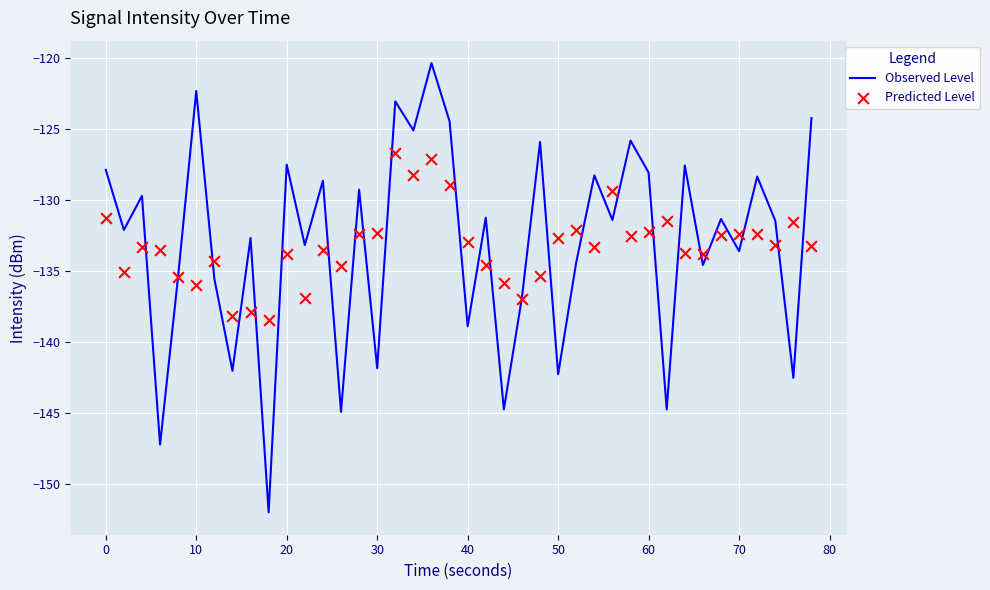

Which series reaches the maximum Y coordinate?

Observed Level